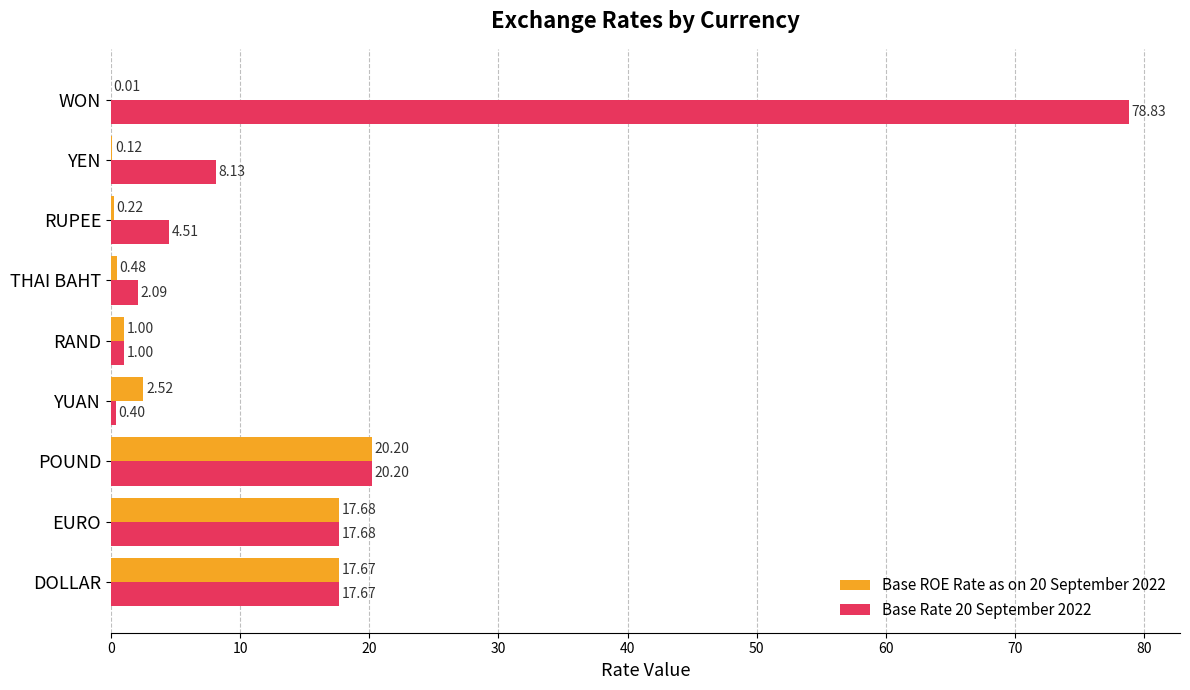

At which category is the sum across all series the highest?

WON